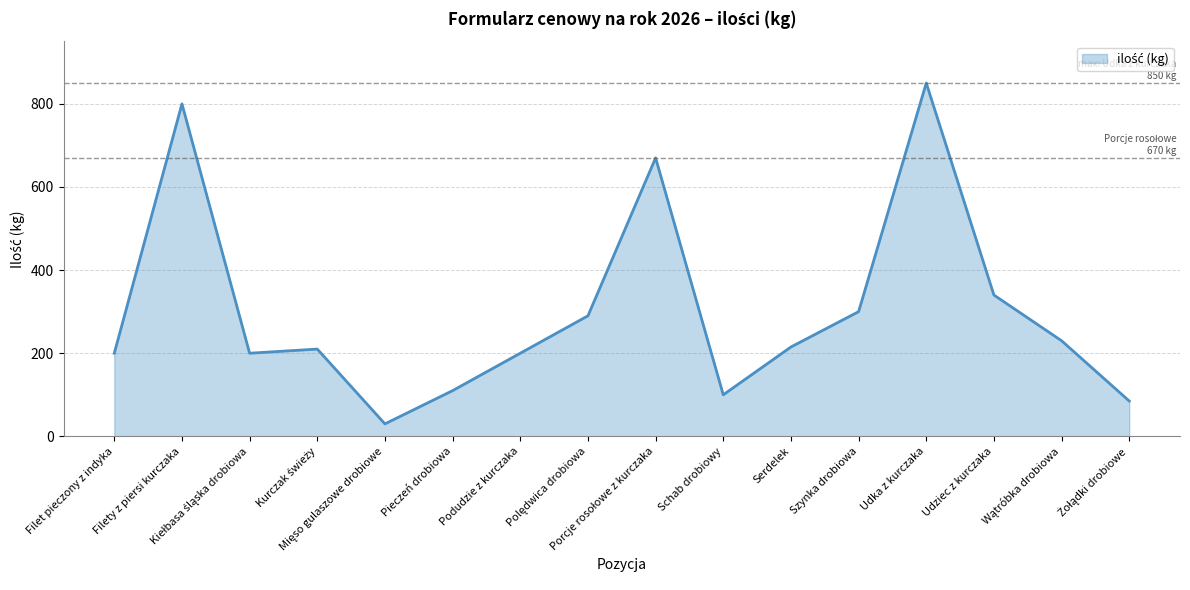

Read the value at Podudzie z kurczaka, to the nearest 10.

200